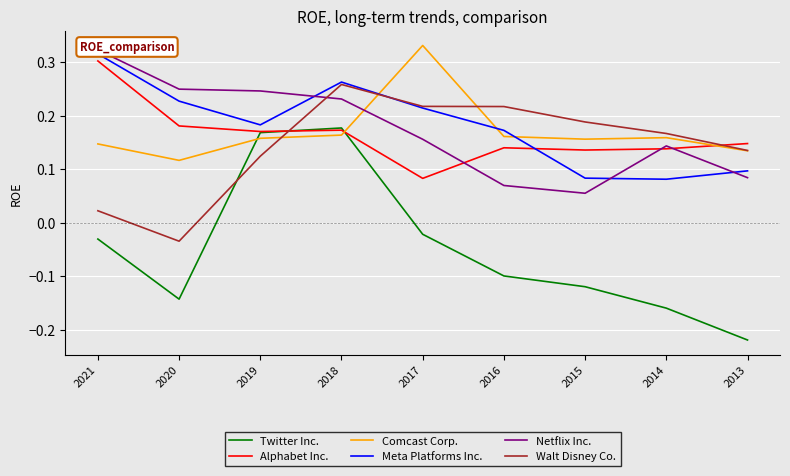

Between 2018 and 2014, which series saw the biggest shift?

Twitter Inc.